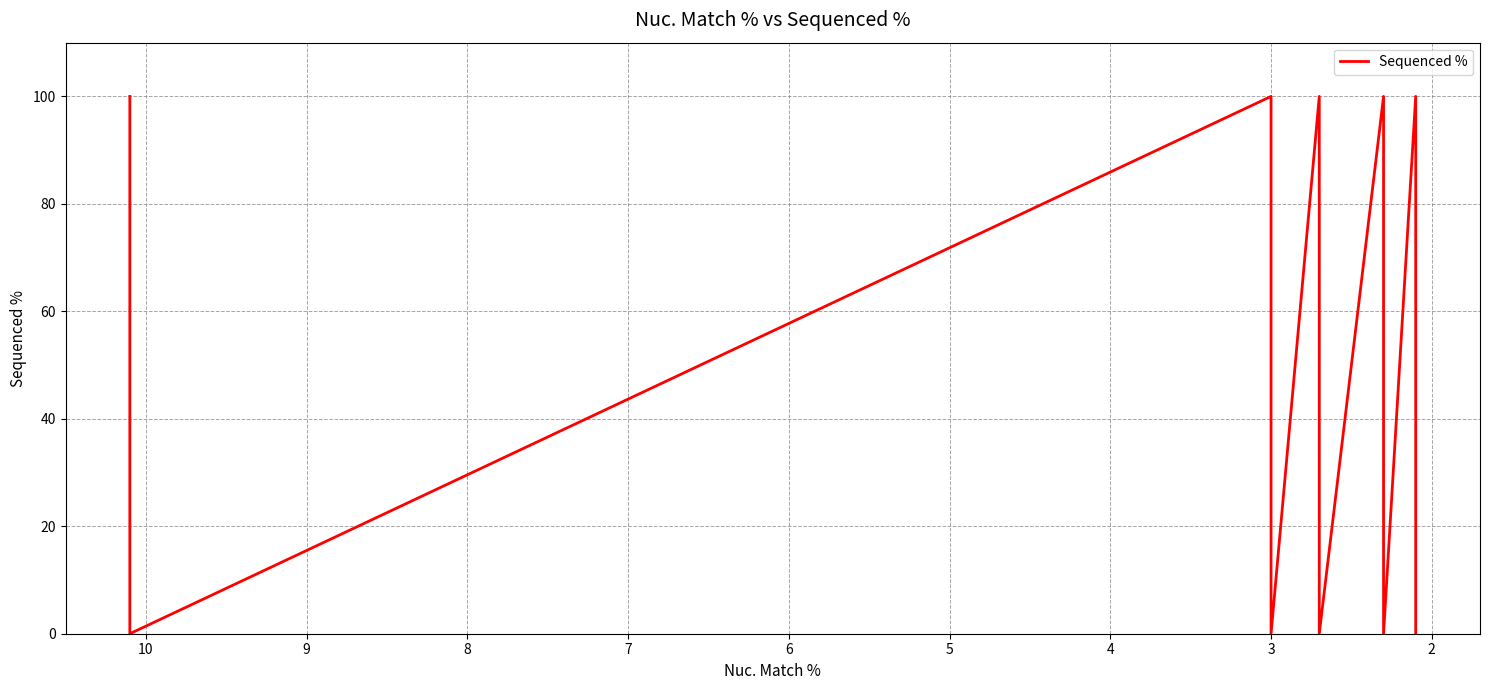

Which category has the highest value across all series?

2